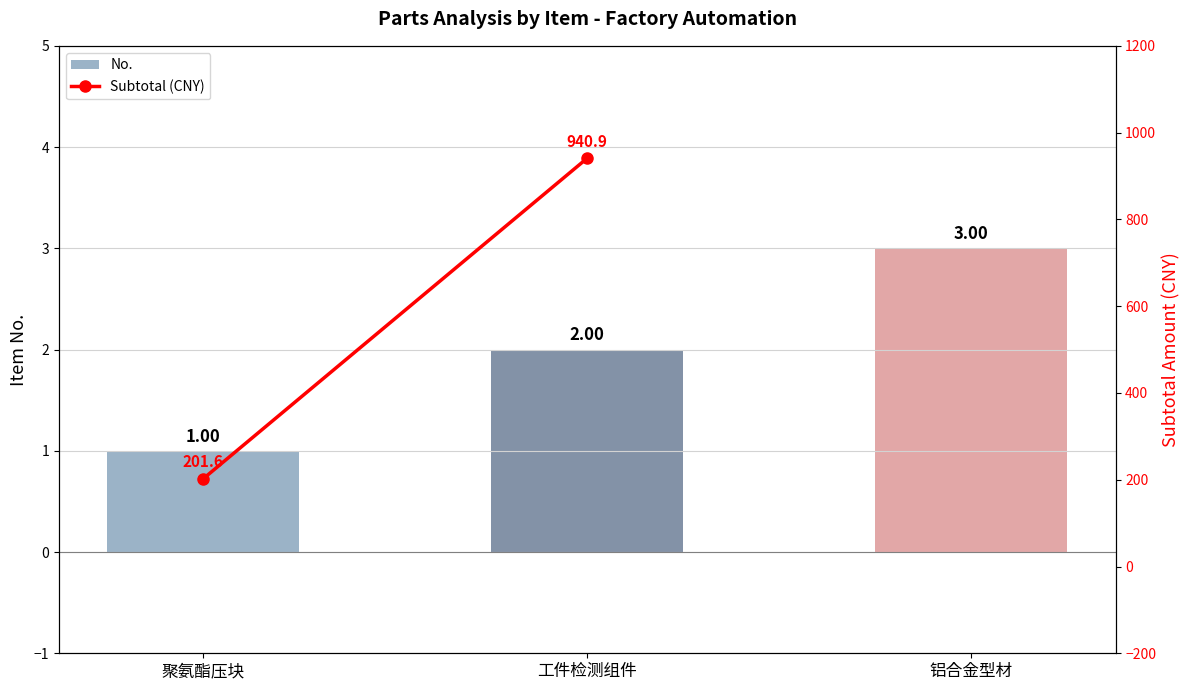

Rank the categories by value from lowest to highest.

聚氨酯压块, 工件检测组件, 铝合金型材